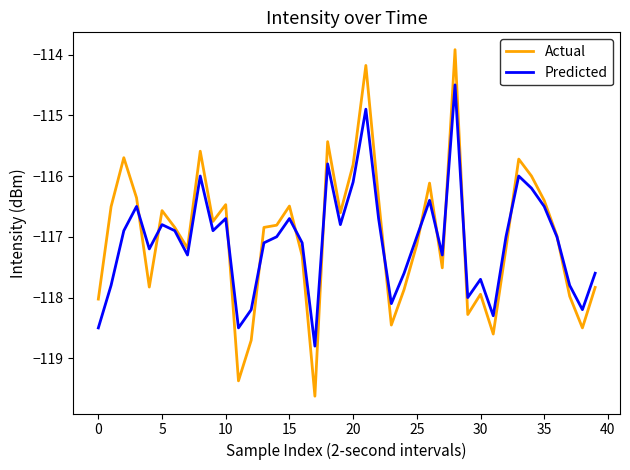

Is this an area chart (filled region under the line)?

No